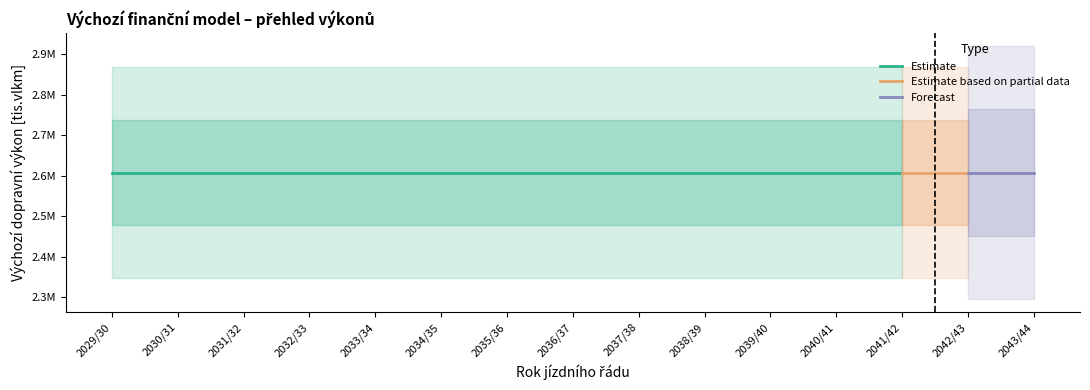

How many distinct data groups are displayed?

3